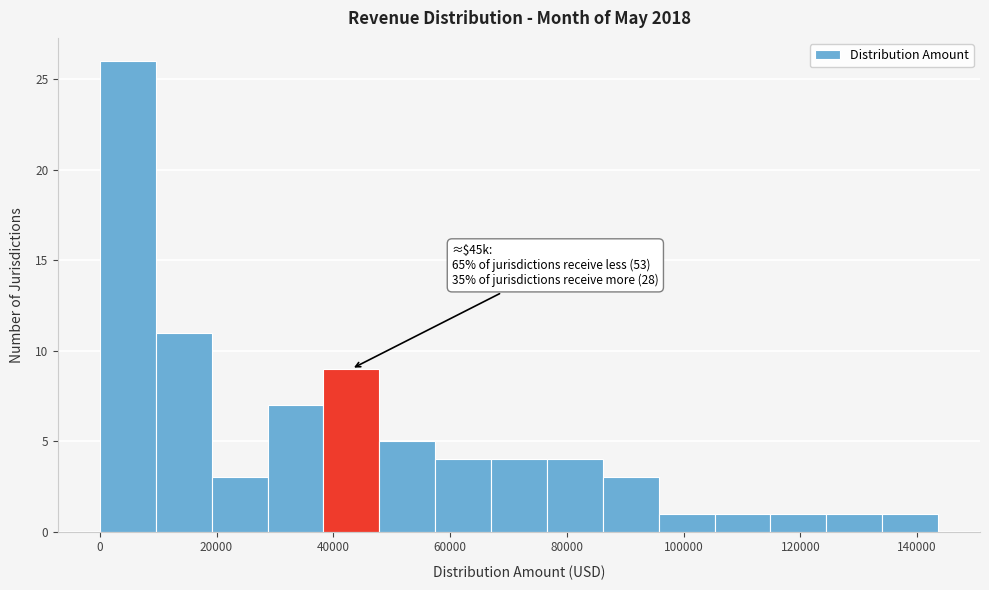

Which range on the x-axis has the tallest bar?

0 to 10000